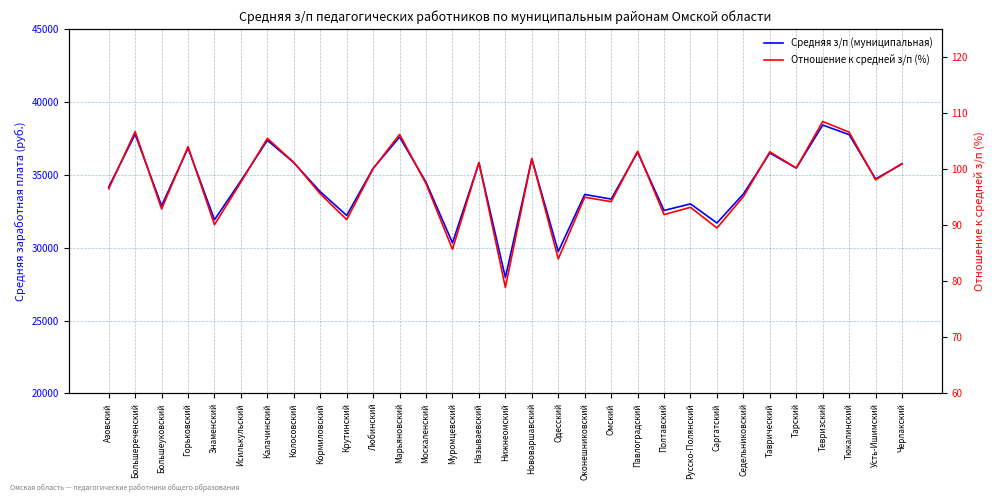

Read the Отношение к средней з/п (%) value at Называевский.

101.2